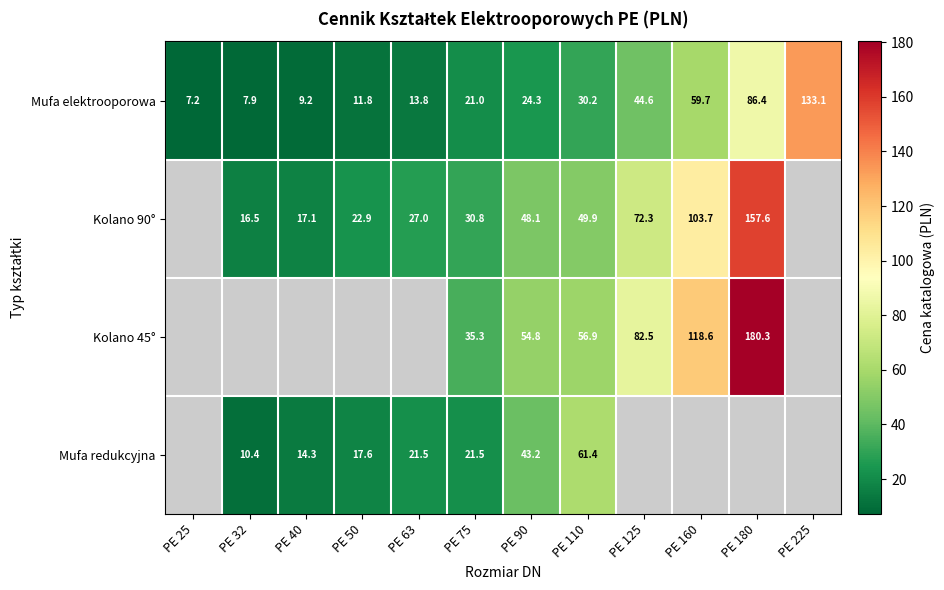

What is the average value of the Mufa elektrooporowa series?

37.4